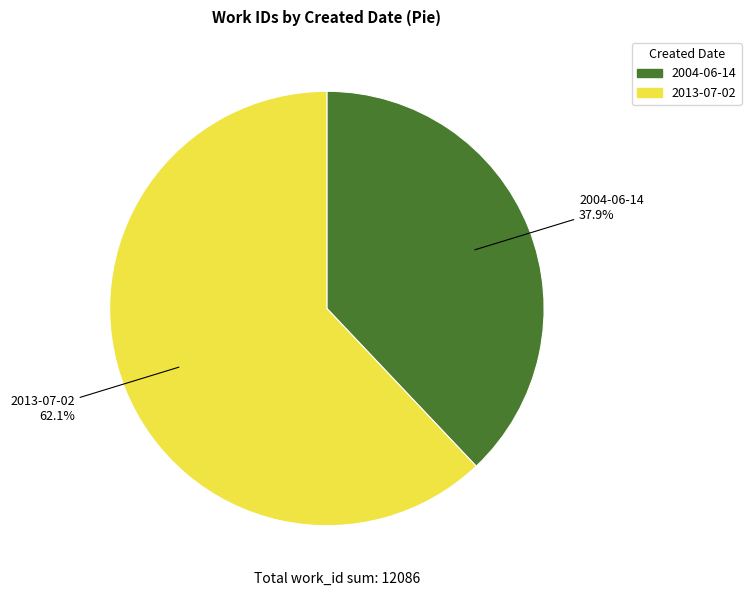

The 2004-06-14 slice represents 28% of the pie. True or false?

False